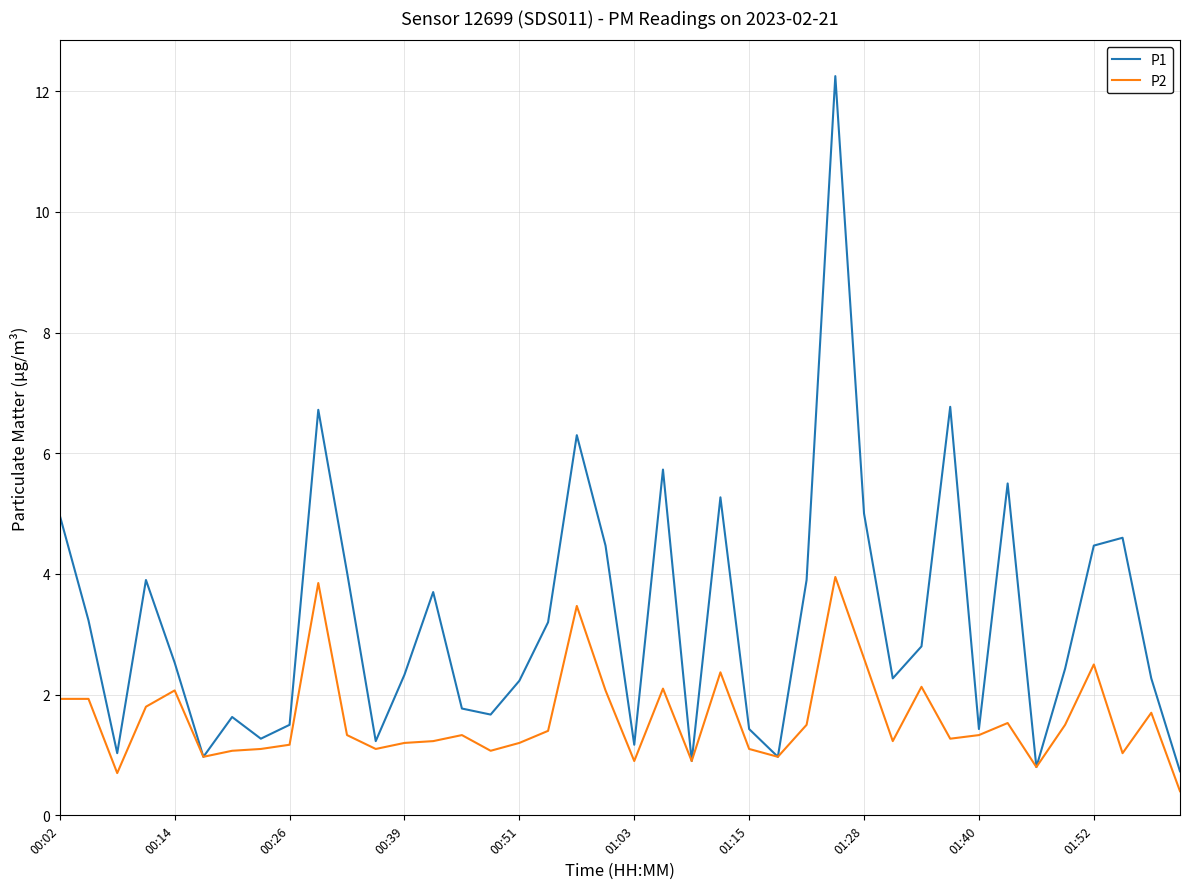

True or false: P2 has more than 2 points higher than both neighbors.

True